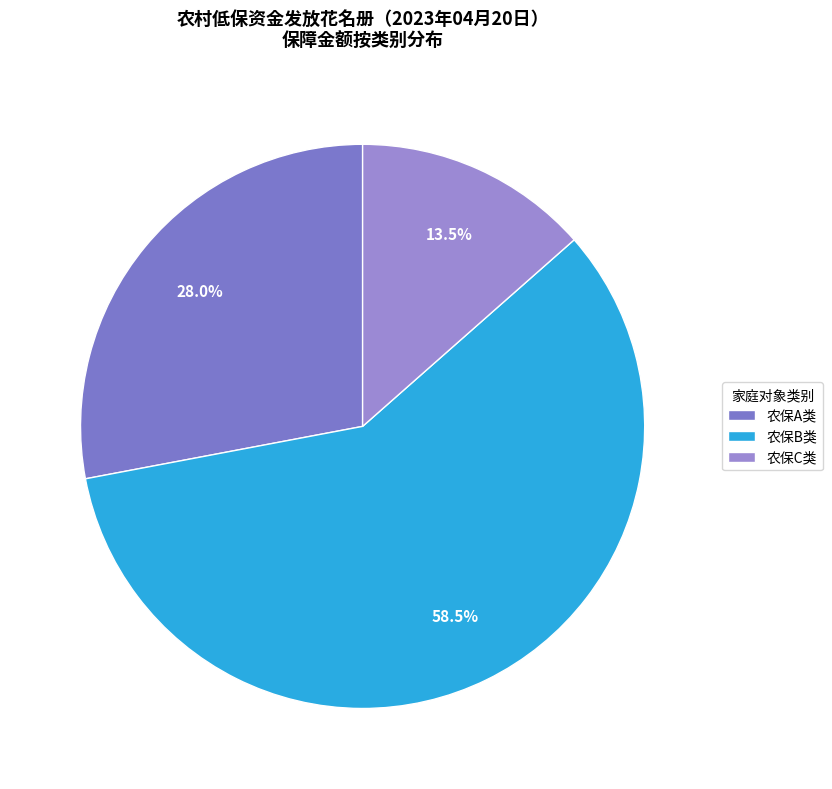

To the nearest percent, what is the average slice percentage?

33%